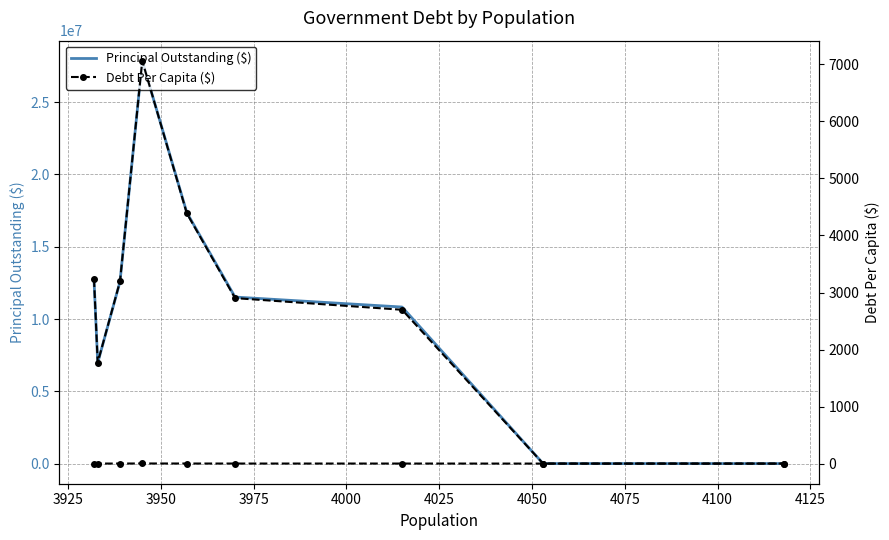

Is it true that Principal Outstanding ($) equals 0.0 at 4100?

True